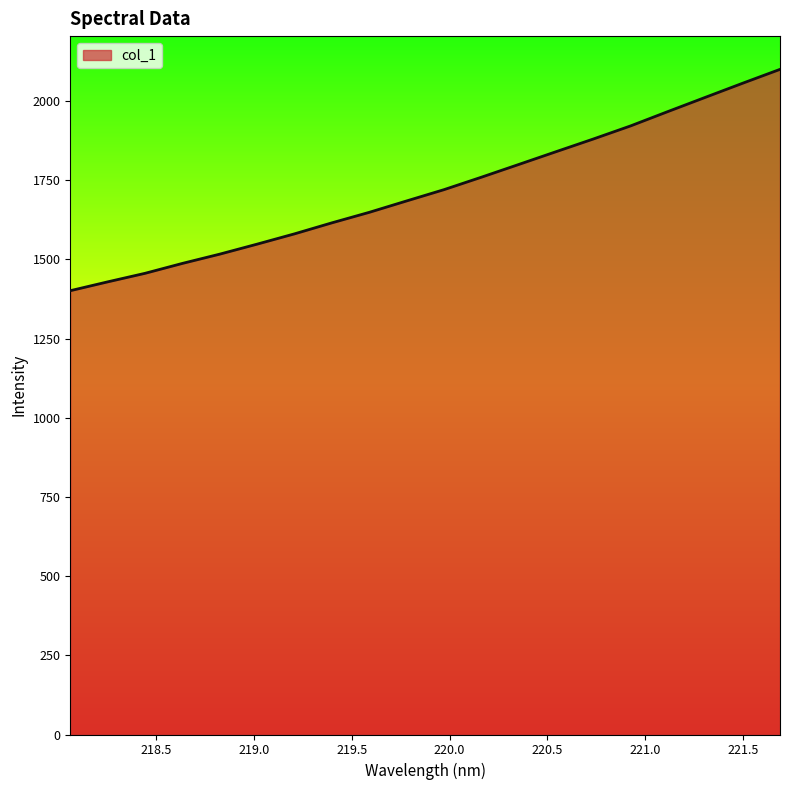

What is the greatest value displayed?

2100.0